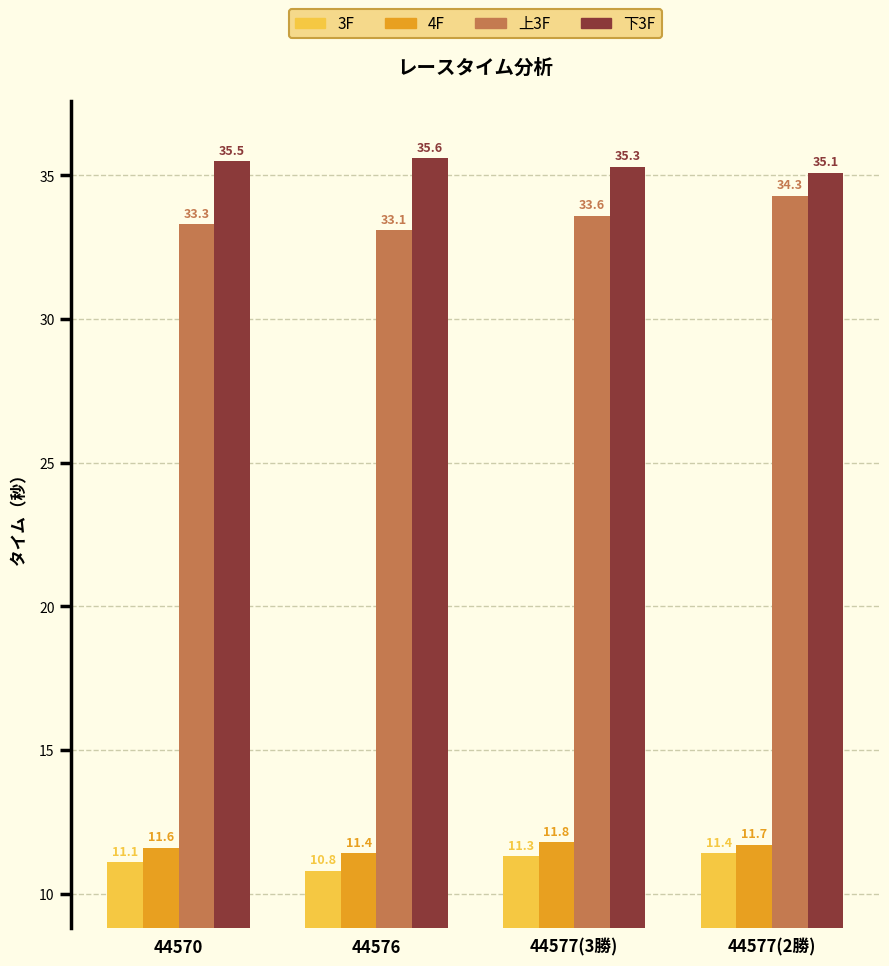

What is the difference between the maximum and second lowest values in the 3F series?

0.3